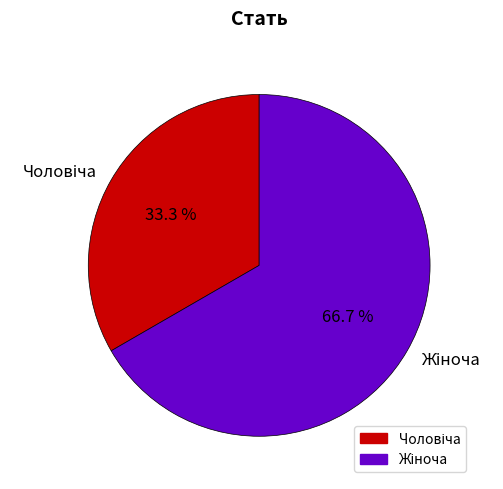

To the nearest percent, what is the average slice percentage?

50%